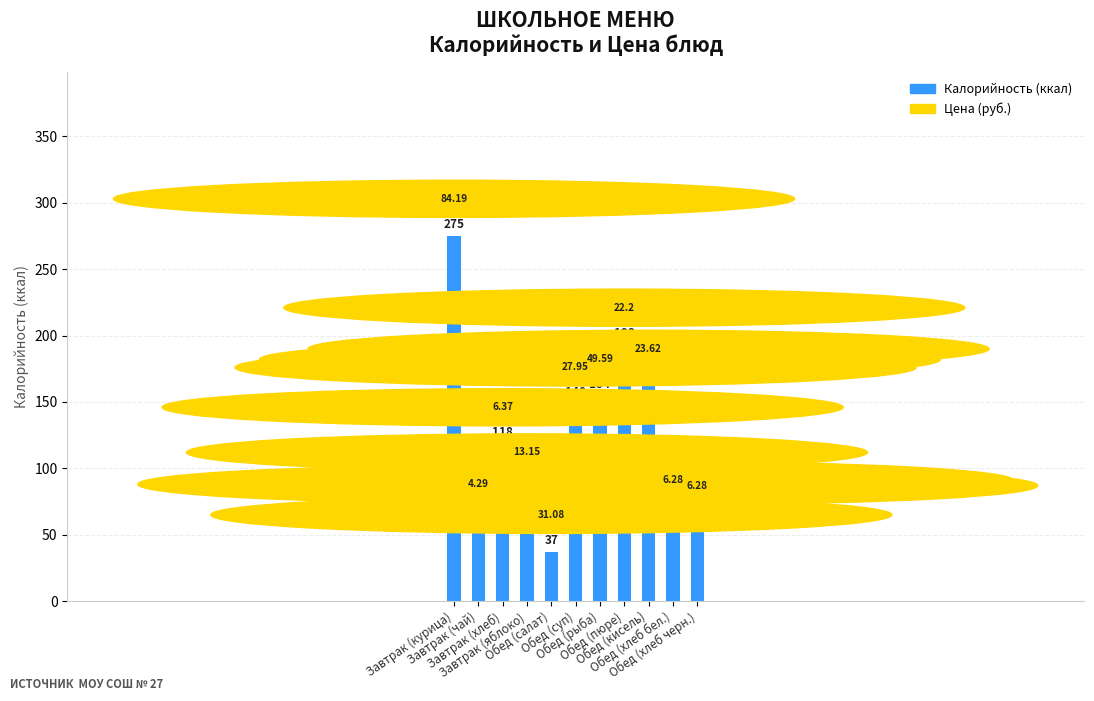

Reading left to right, what are all the values shown in this chart?

Завтрак (курица)=275	Завтрак (чай)=60	Завтрак (хлеб)=118	Завтрак (яблоко)=84	Обед (салат)=37	Обед (суп)=148	Обед (рыба)=154	Обед (пюре)=193	Обед (кисель)=162	Обед (хлеб бел.)=63	Обед (хлеб черн.)=59